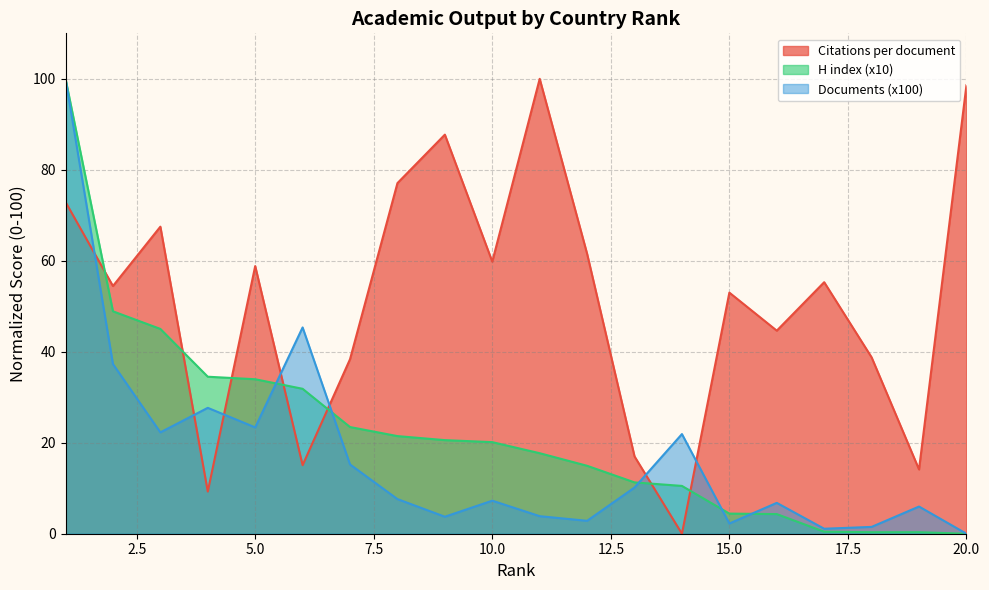

Read the H index (x10) value at 13.

11.3